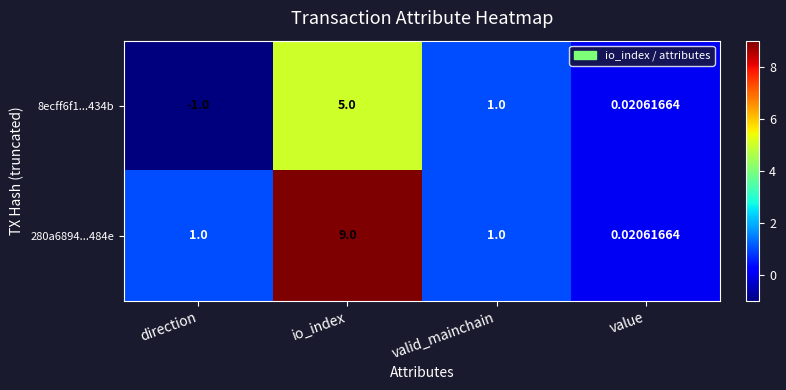

How many data points in 8ecff6f1...434b are less than 1?

2